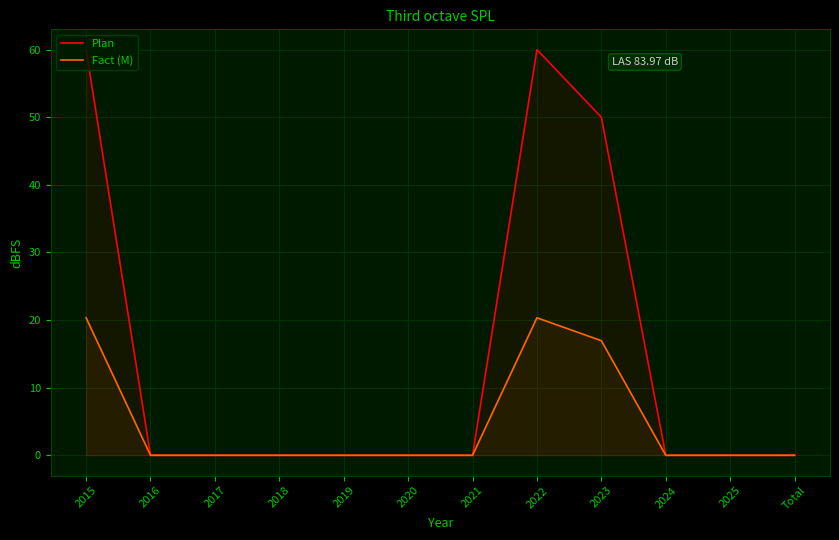

How many lines are shown in the chart?

2